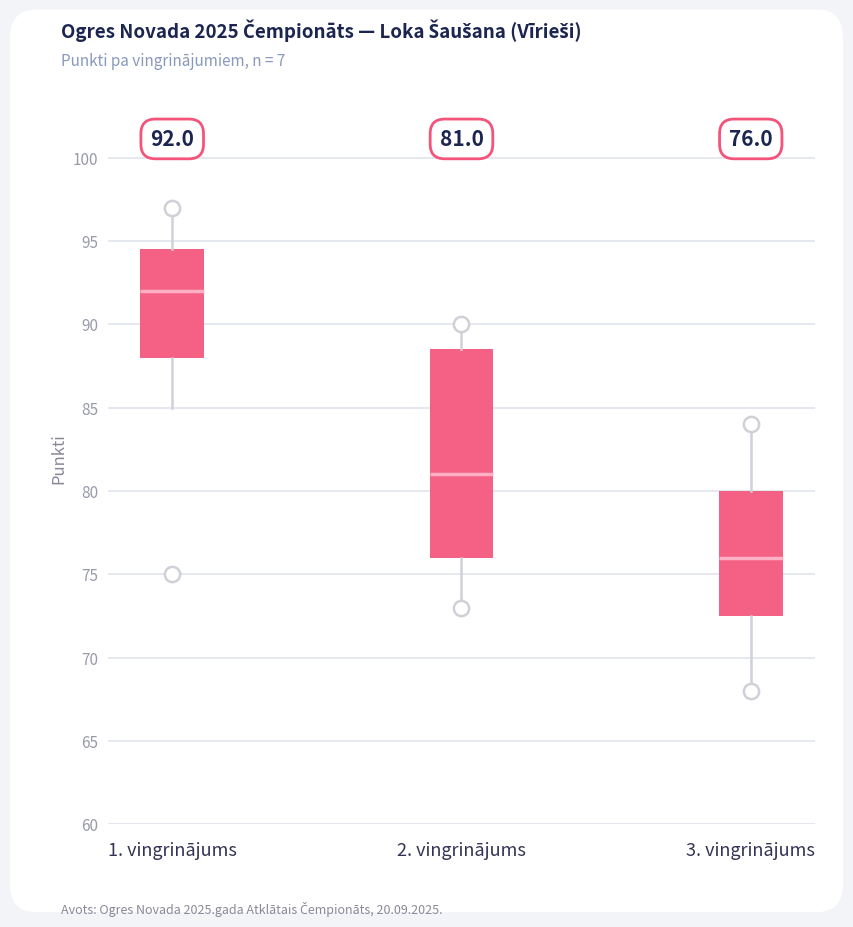

Which box has the highest median line?

1. vingrinājums